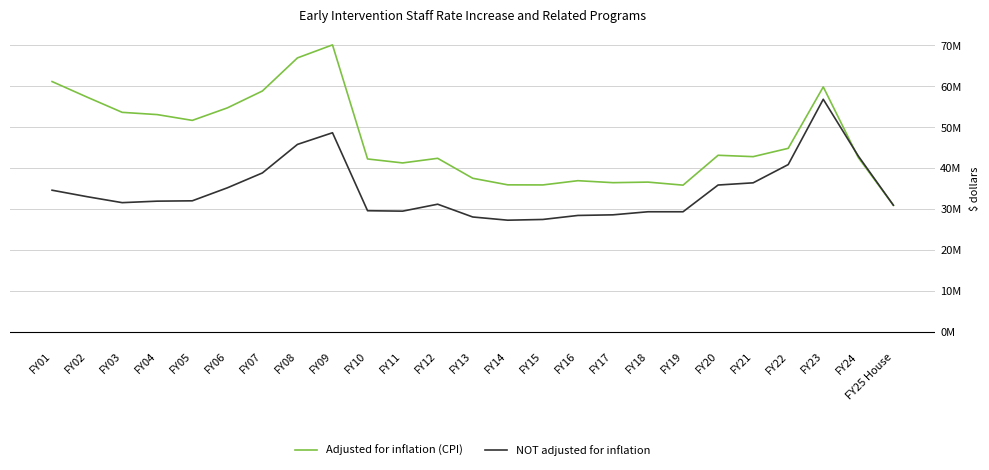

Which series has the largest range (max minus min)?

Adjusted for inflation (CPI)